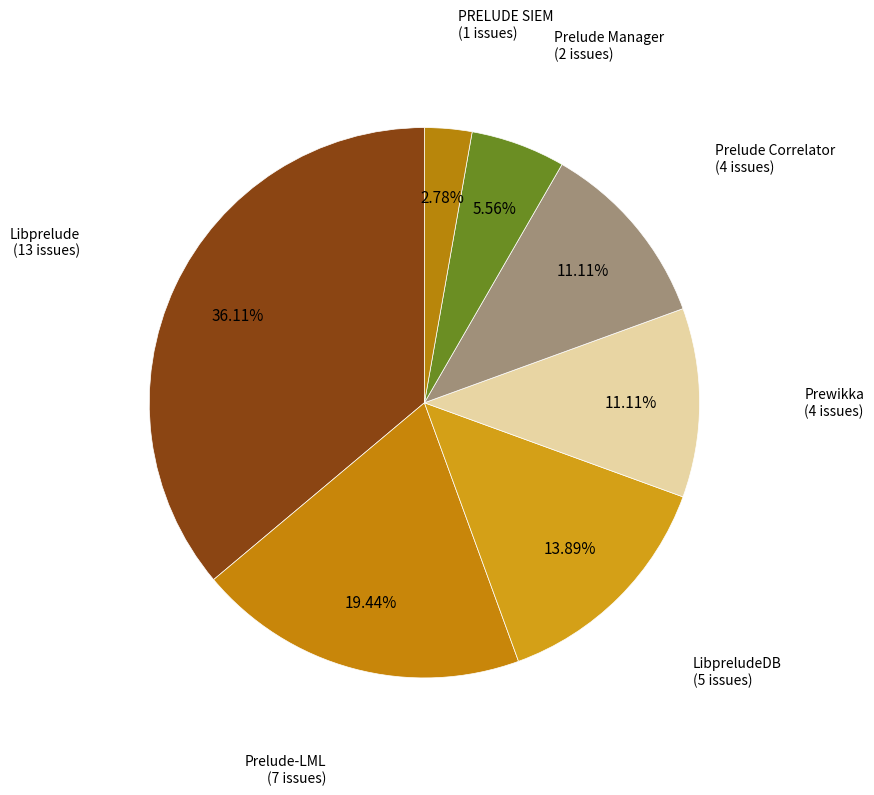

How many slices are in this pie chart?

7